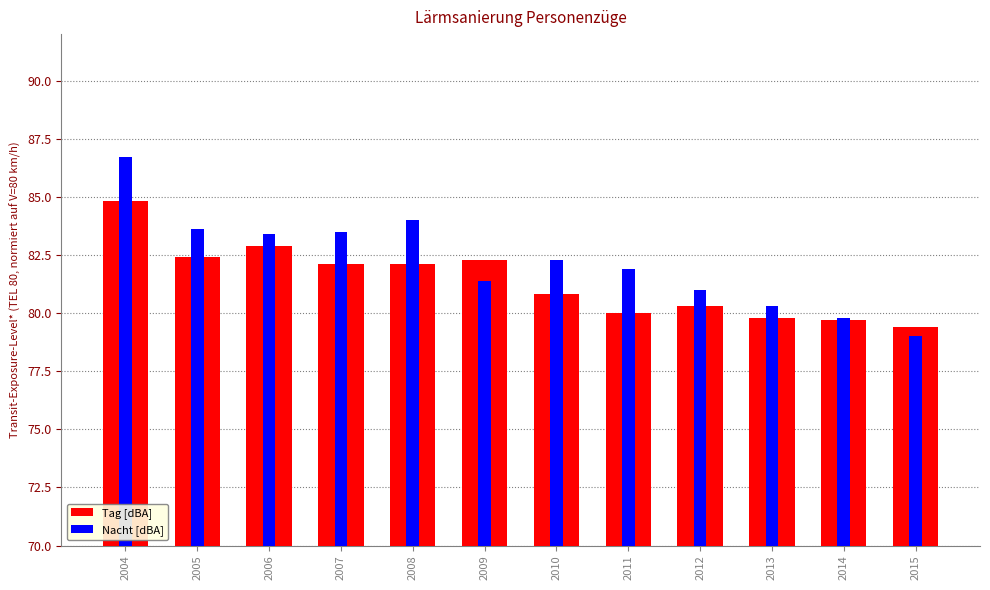

At 2009, list the series in order from largest to smallest.

Tag [dBA], Nacht [dBA]